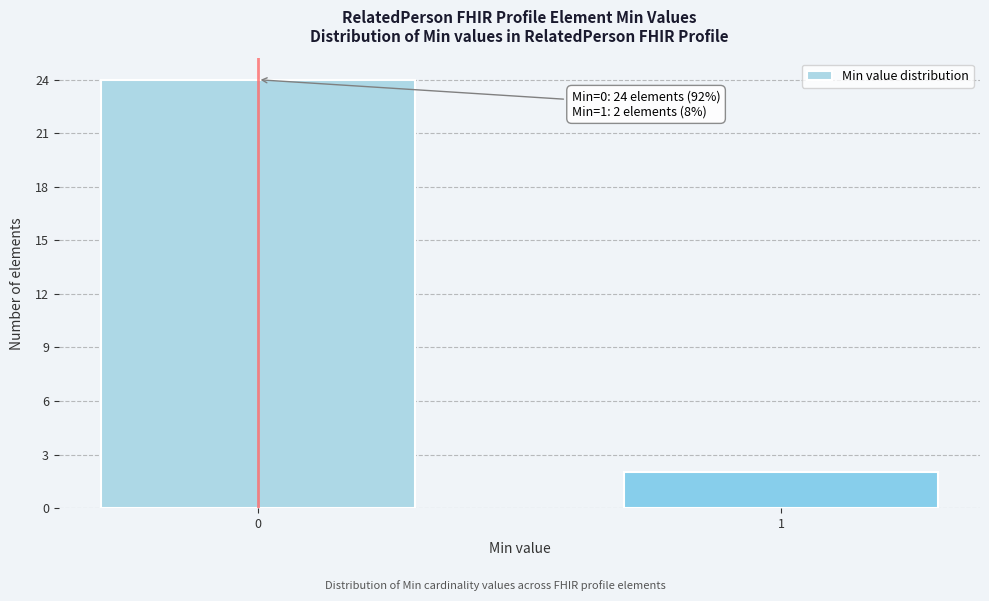

Reading left to right, what are all the values shown in this chart?

24	2